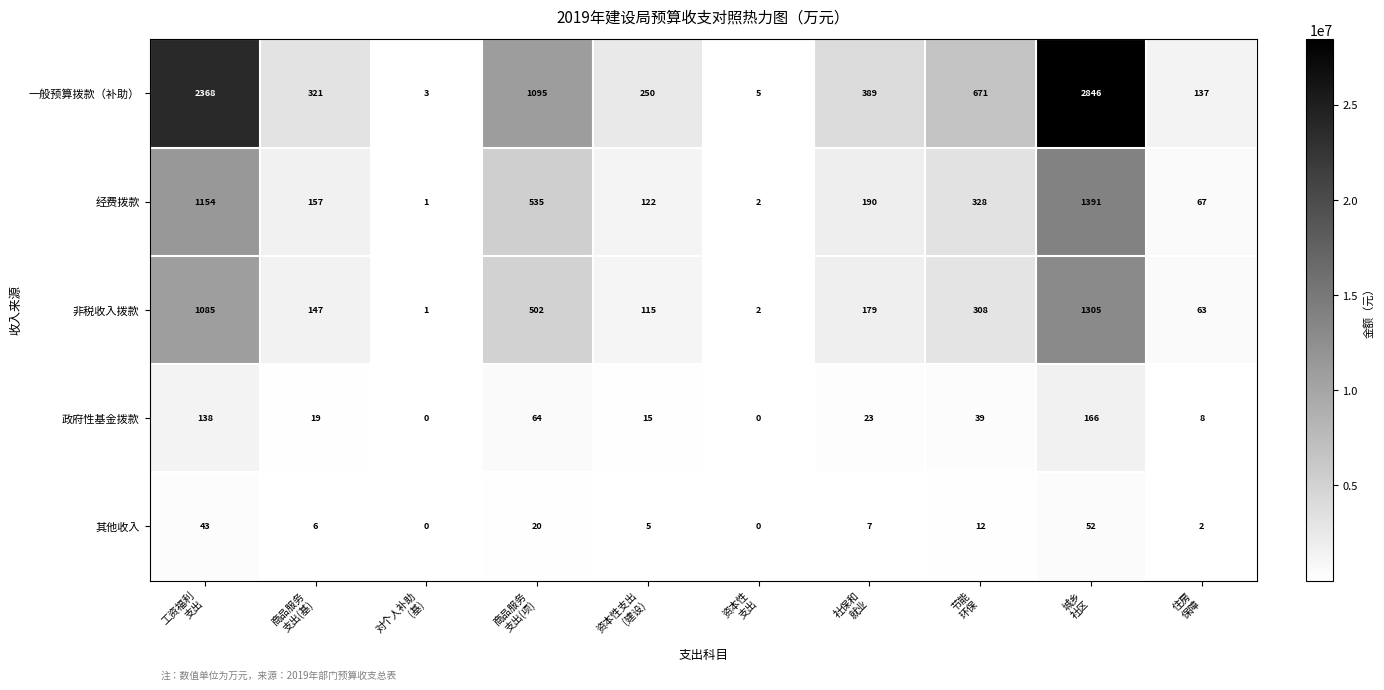

List the series in order of their peak value, highest first.

一般预算拨款（补助）, 经费拨款, 非税收入拨款, 政府性基金拨款, 其他收入